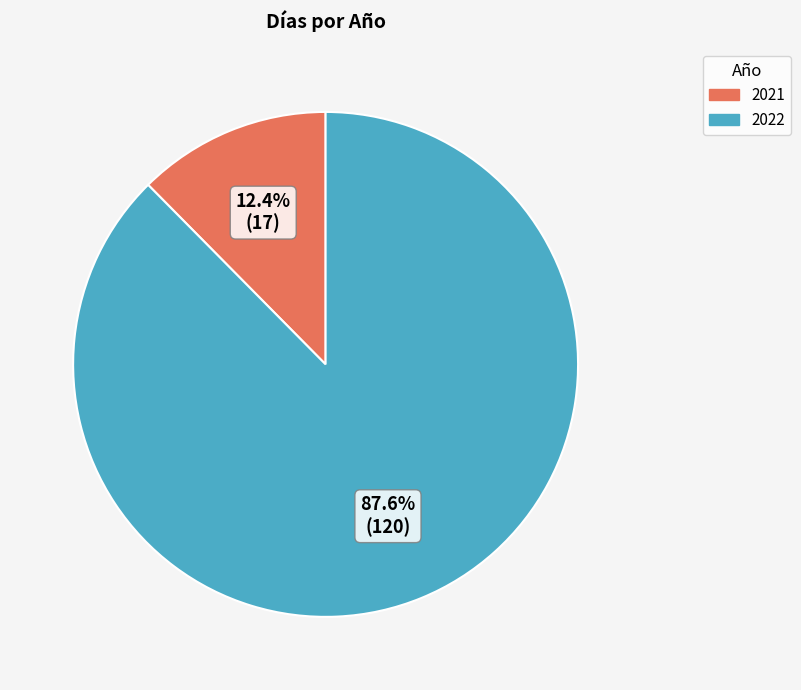

What is the ratio of the value at 2022 to the value at 2021?

7.1